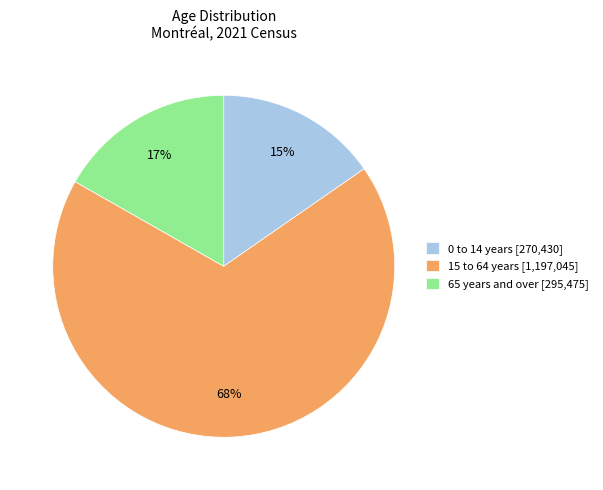

Count the number of slices in the pie.

3